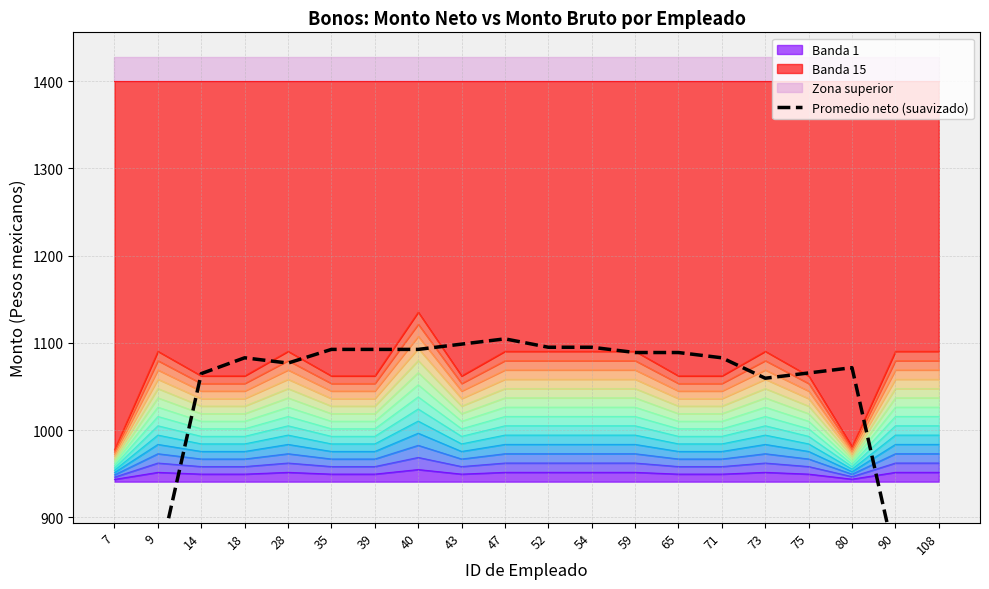

What is the average value?

1015.7